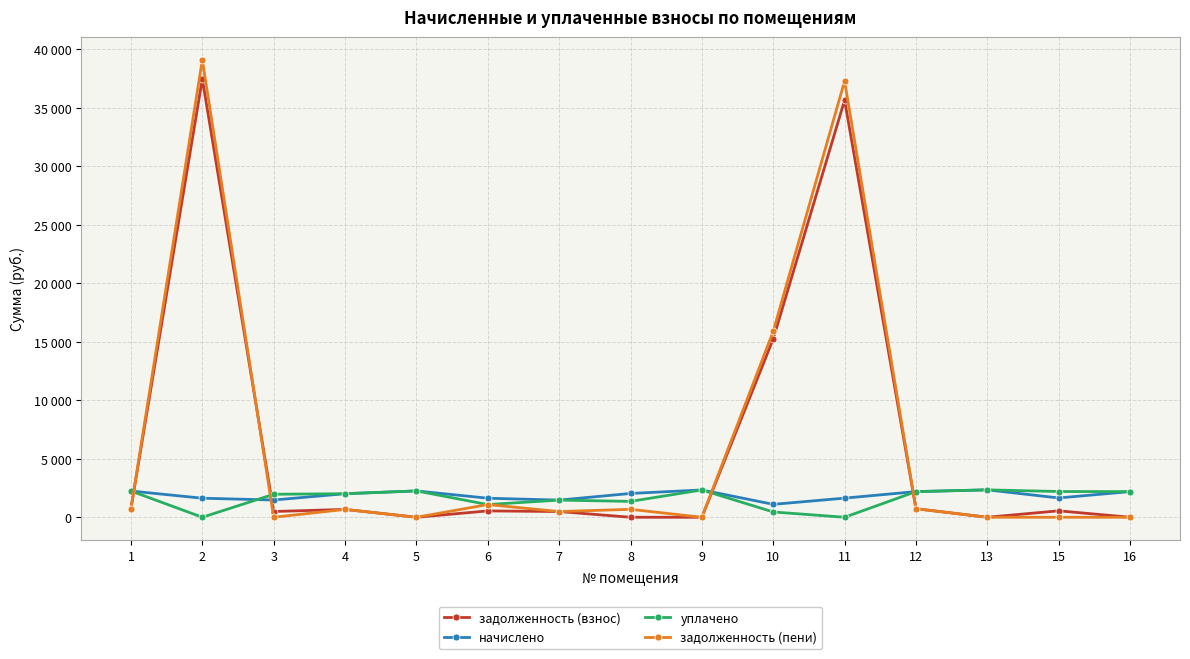

What are all the series names shown in the legend?

задолженность (взнос), начислено, уплачено, задолженность (пени)